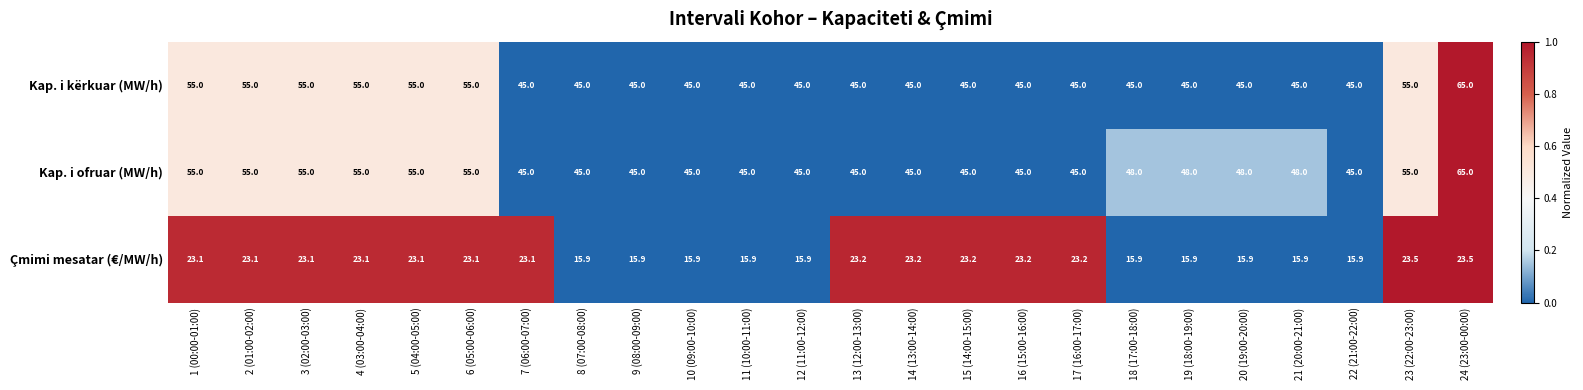

Count the Kap. i ofruar (MW/h) values in the range 45 to 55.

23